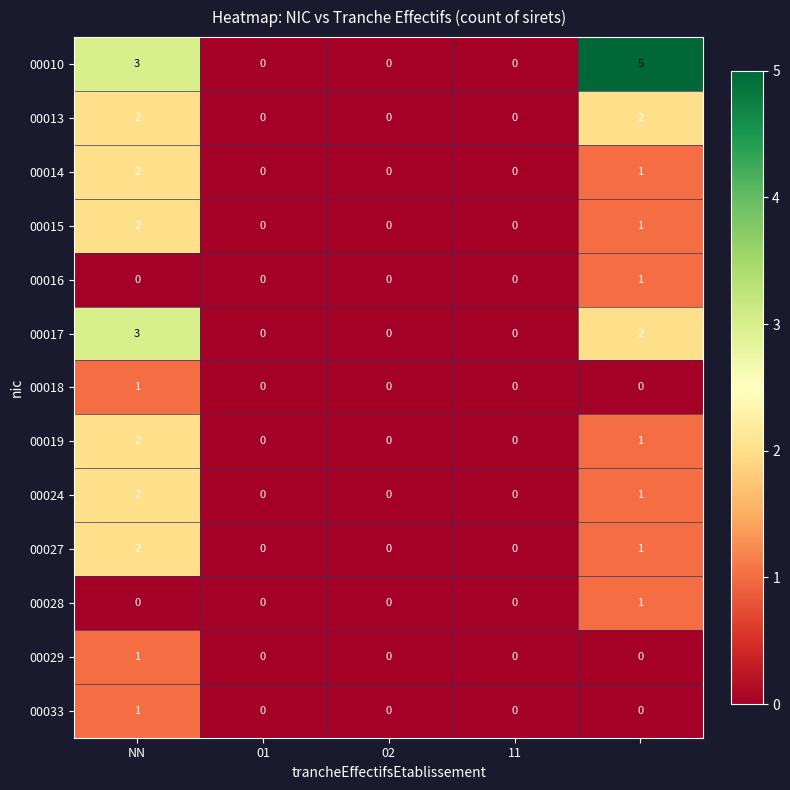

Which series has the largest range (max minus min)?

00010